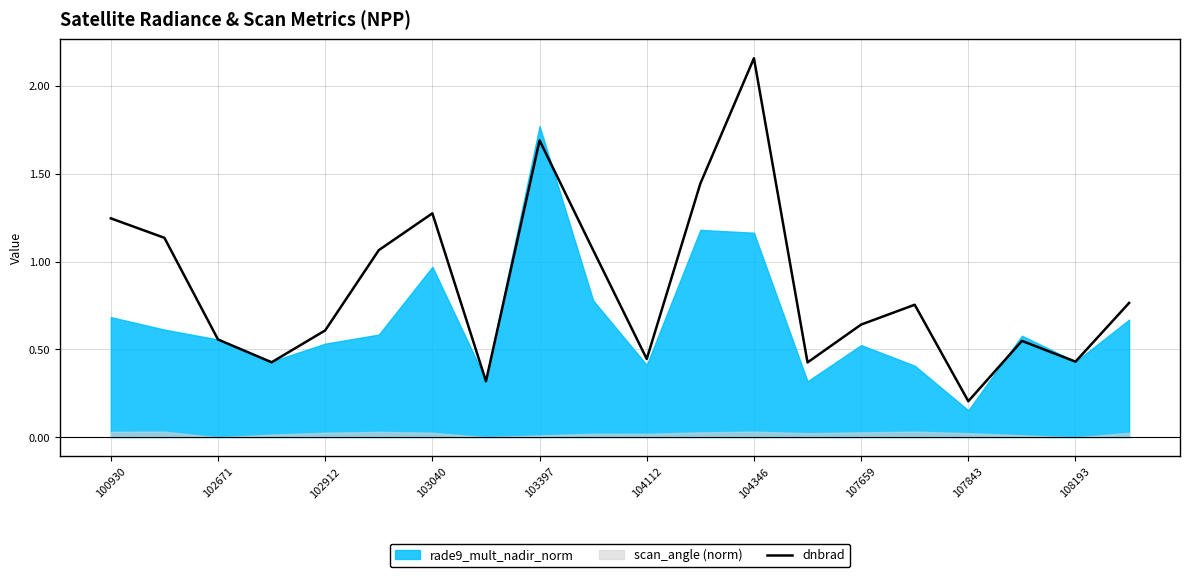

The dnbrad series shows 0.3 at 104112. True or false?

False